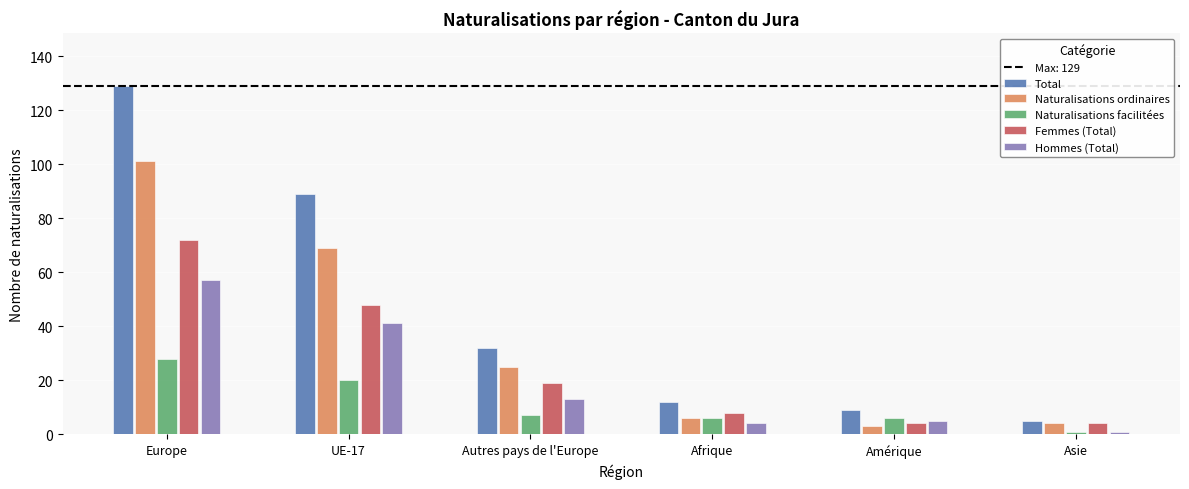

Which label corresponds to the largest value in the chart?

Europe